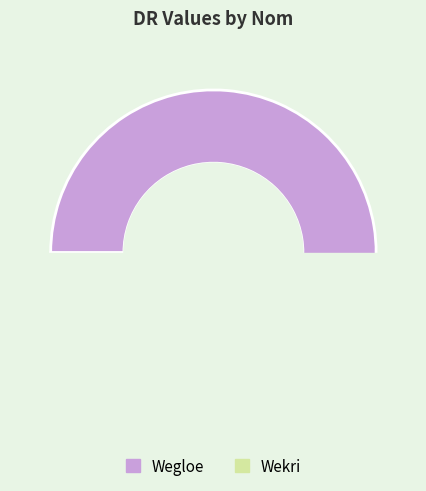

Which has a higher value, Wekri or Wegloe?

Wegloe